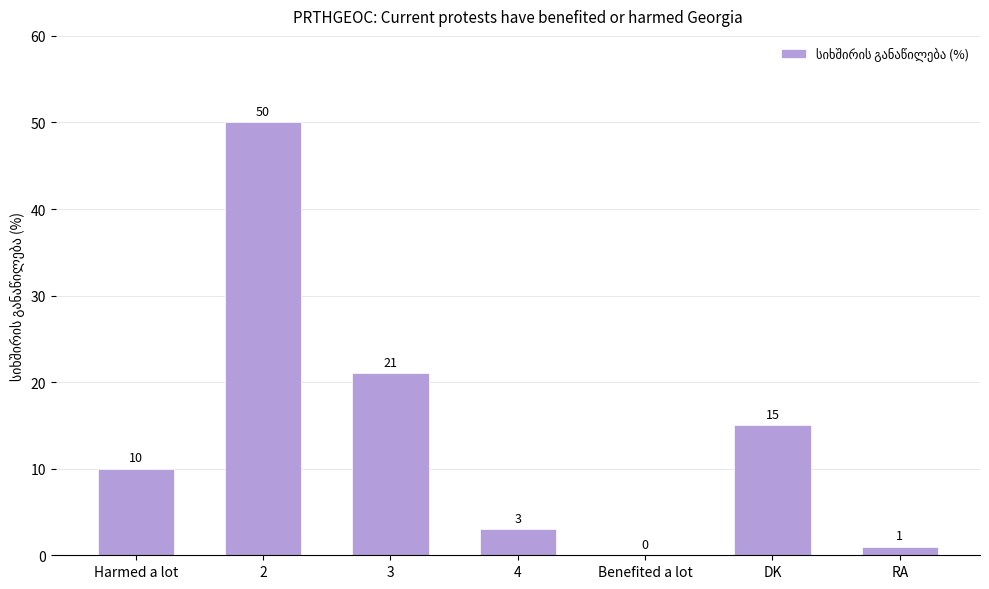

Is it true that the value at 2 is 86?

False